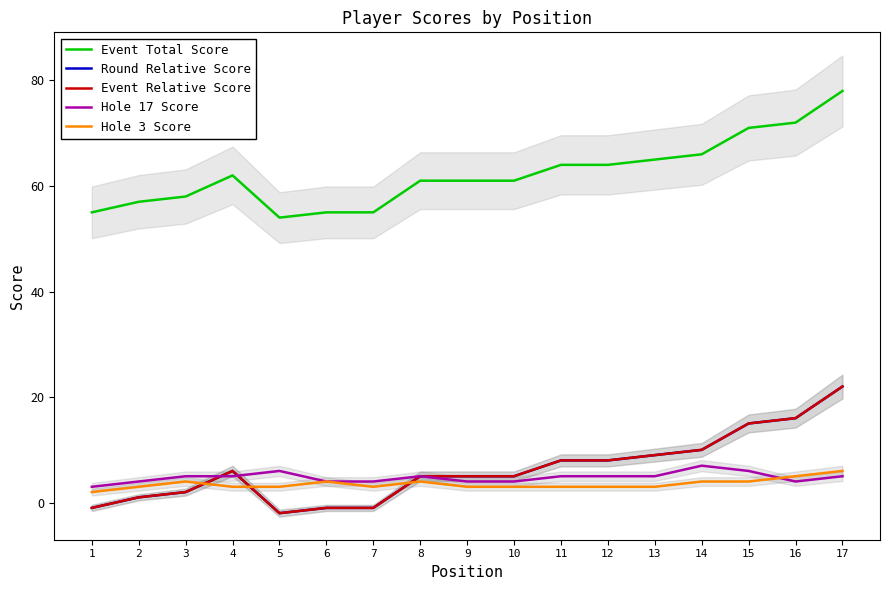

What is the approximate value of Event Total Score at 13, to the nearest 5?

65